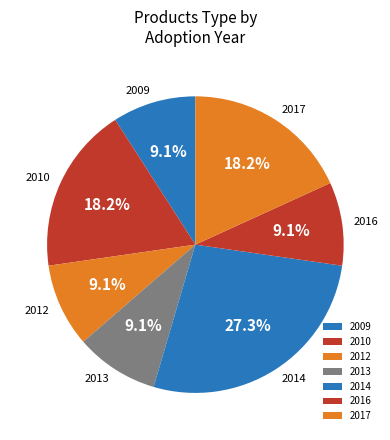

What percentage do 2017 and 2009 together represent?

27.3%